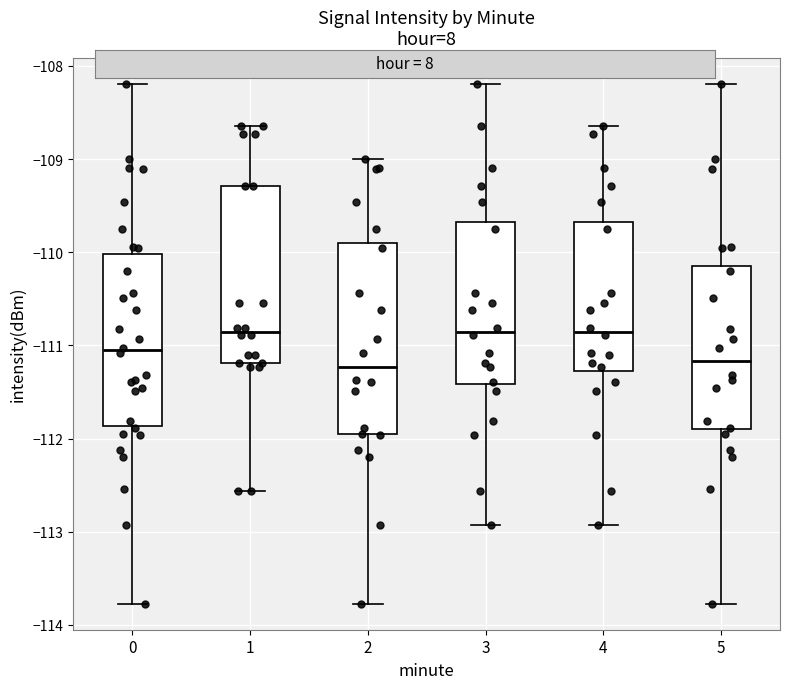

Where does the lower whisker of the box at x = 3 end on the y-axis? The values are not printed on the chart, so give them approximately, as read against the axis.

-112.9